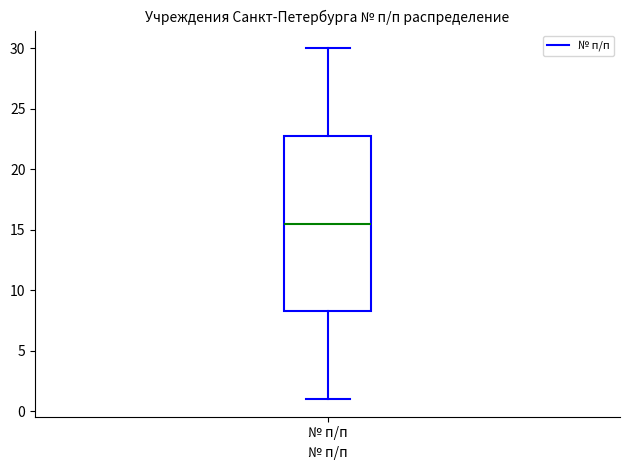

Read this box plot against the y-axis: the position of the median line, the range covered by the box, and the ends of both whiskers. The values are not printed on the chart, so give them approximately, as read against the axis.

median 15.5, box 8.5 to 23.0, whiskers 1.0 to 30.0